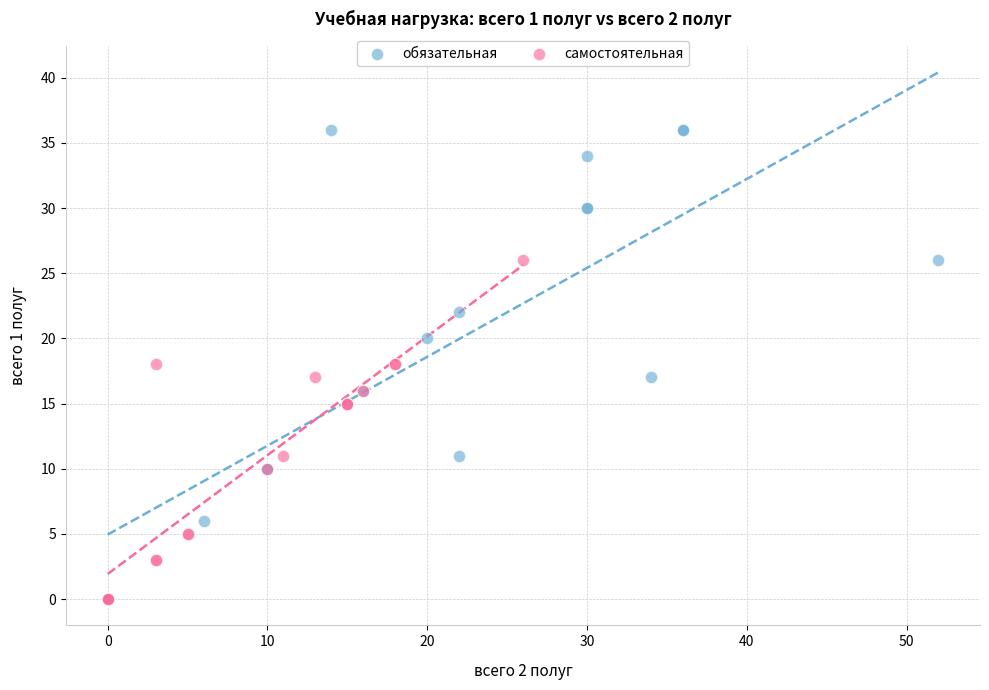

Which series has the largest Y range (max minus min)?

обязательная